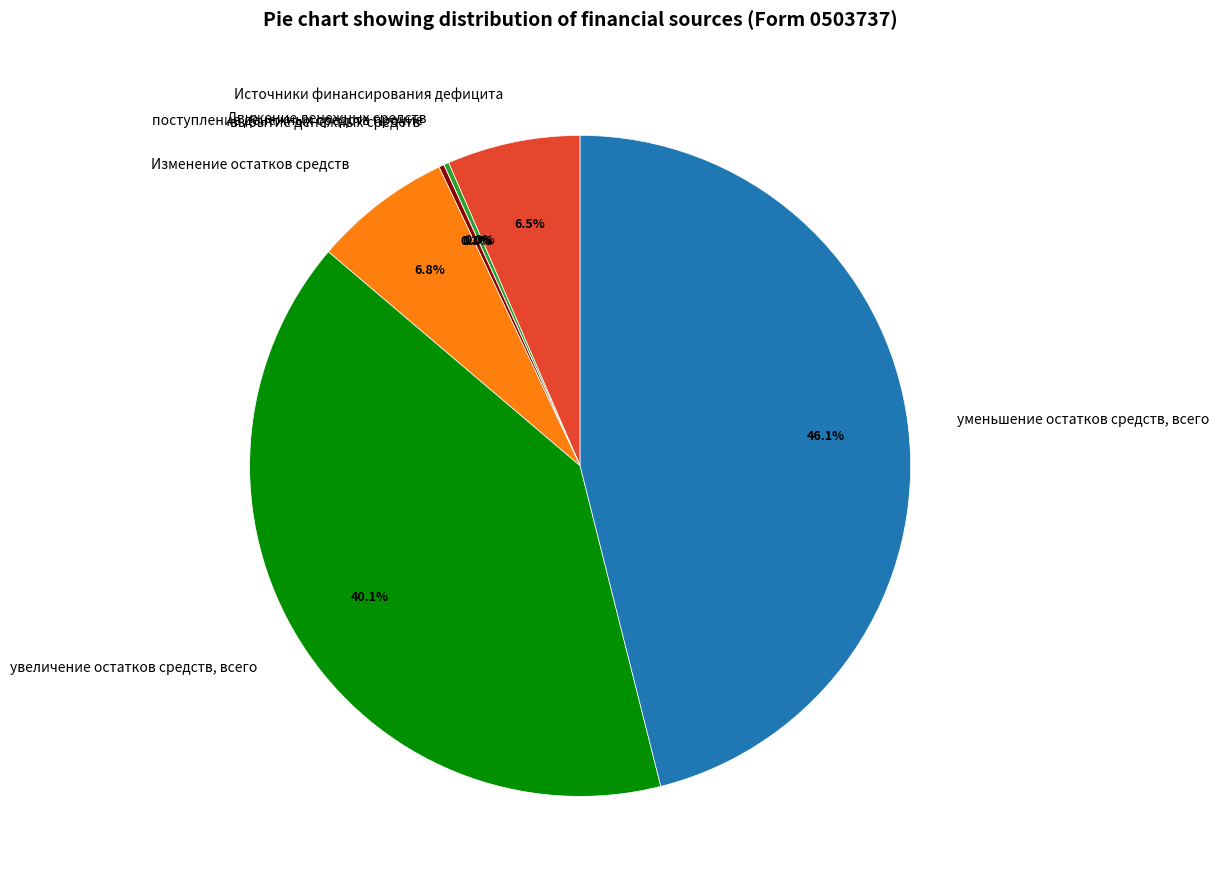

To the nearest percent, what is the difference between the largest and smallest slice percentages?

46%